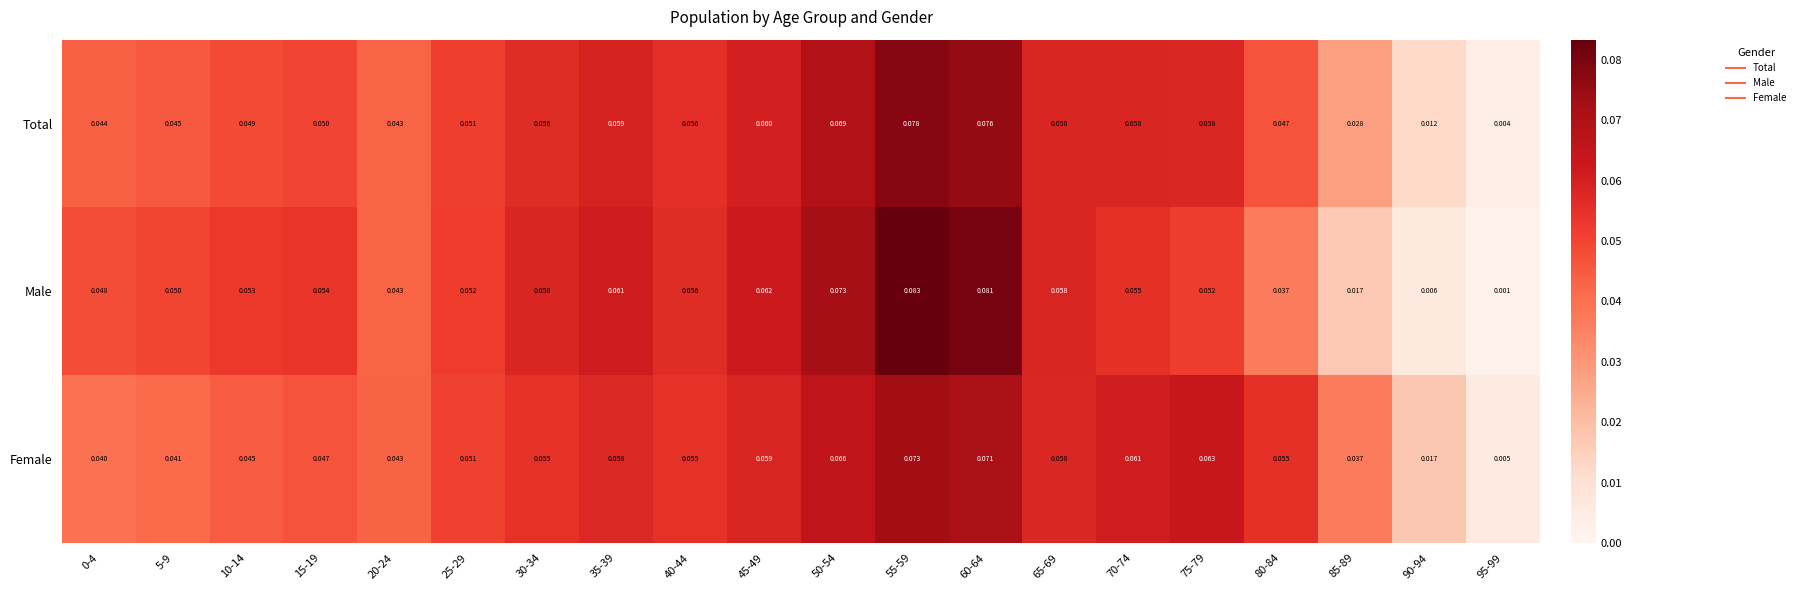

Which series changed the most between 50-54 and 90-94?

Male